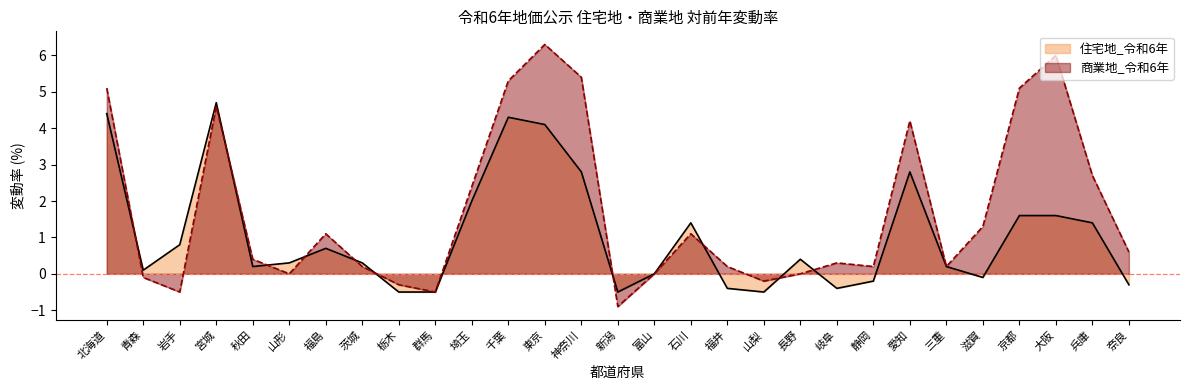

Which has a higher value, 三重 or 岩手?

岩手